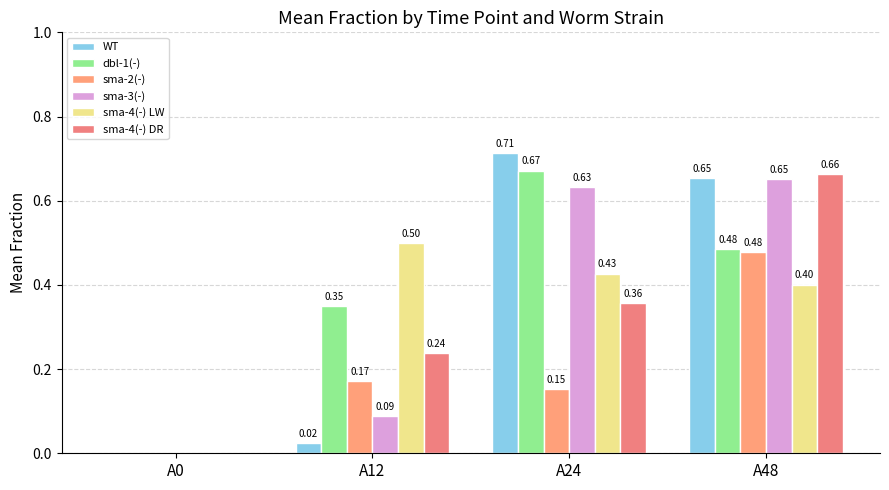

List the labels in order of sma-3(-) value, largest first.

A48, A24, A12, A0